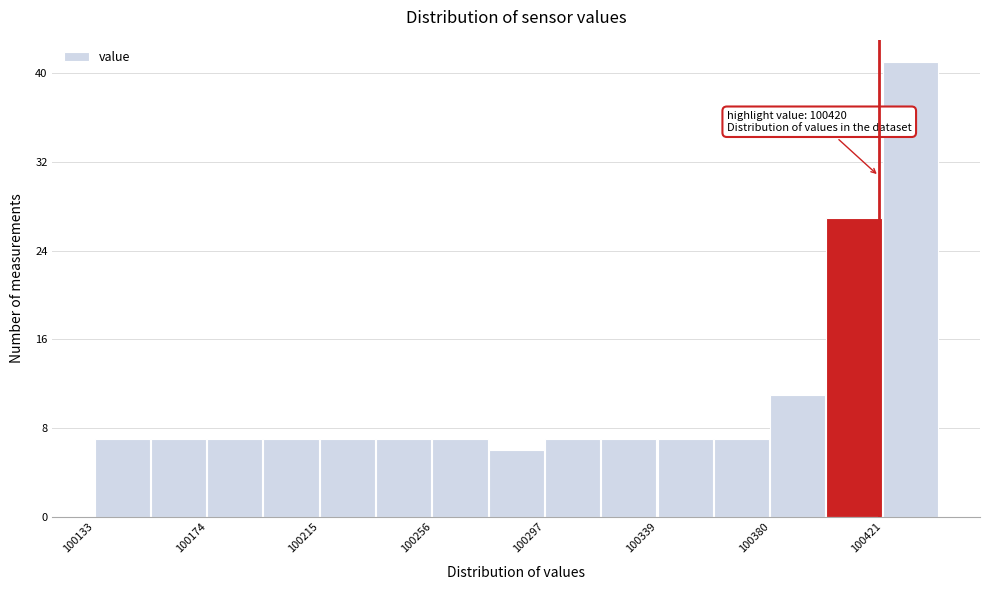

Over which range of the x-axis is the bar tallest?

100420 to 100440